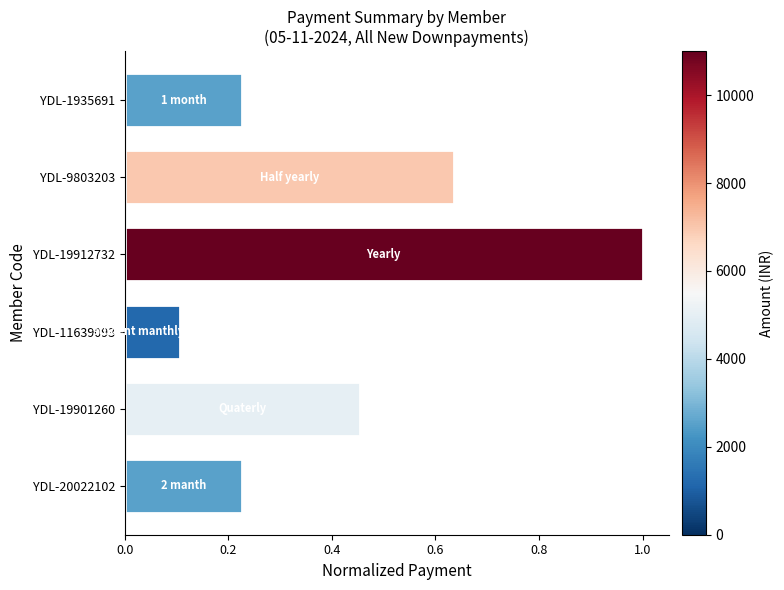

At which category does the chart reach its peak across all series?

YDL-19912732